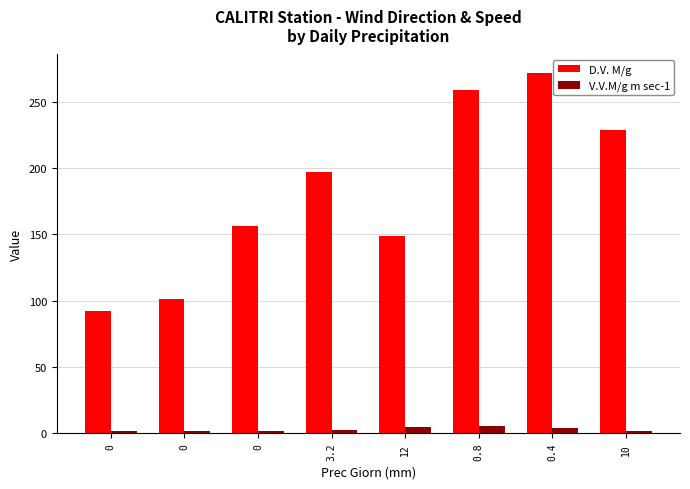

Is the value of D.V. M/g at 0 greater than the value of V.V.M/g m sec-1 at 0?

Yes